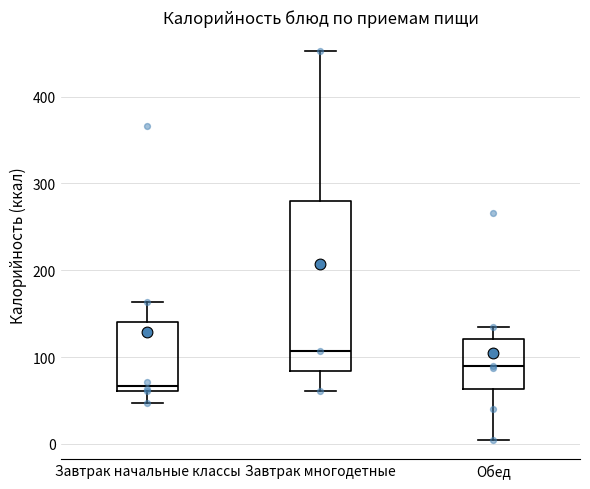

Reading left to right, transcribe this box plot: for each box, give where its median line is, the range the box spans, and where its two whiskers end, as read against the y-axis. The values are not printed on the chart, so give them approximately, as read against the axis.

Завтрак начальные классы: median 70, box 60 to 140, whiskers 50 to 160
Завтрак многодетные: median 110, box 80 to 280, whiskers 60 to 450
Обед: median 90, box 60 to 120, whiskers 10 to 140